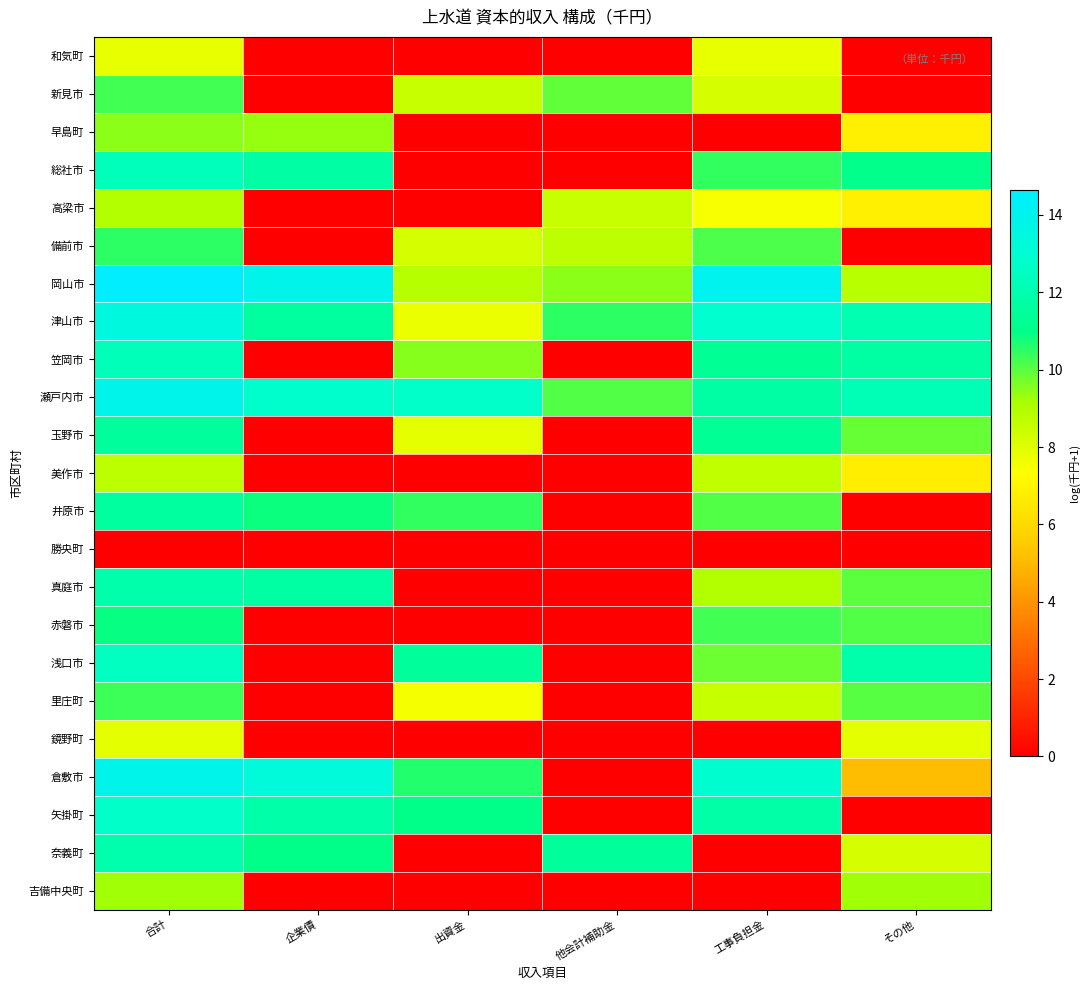

What is the total value across all series at 企業債?

118.1